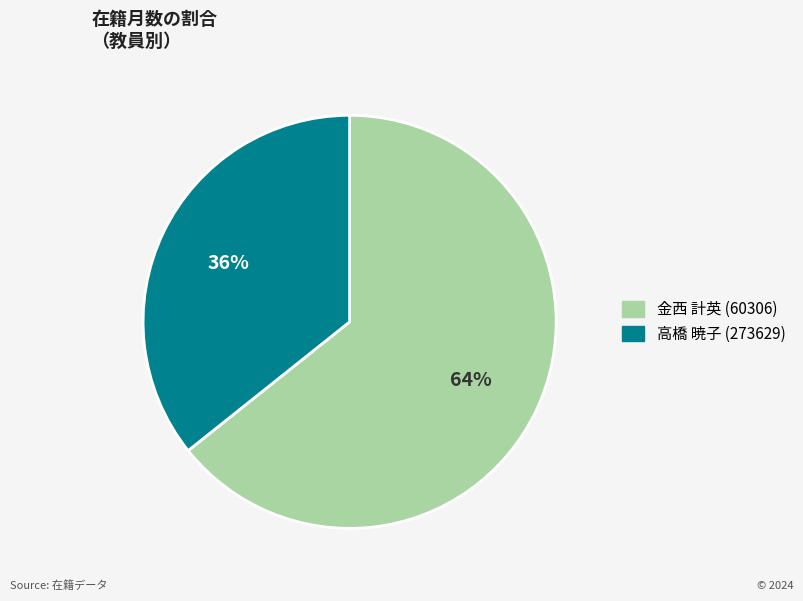

Combined, do 金西 計英 (60306) and 高橋 暁子 (273629) account for over 50%?

Yes